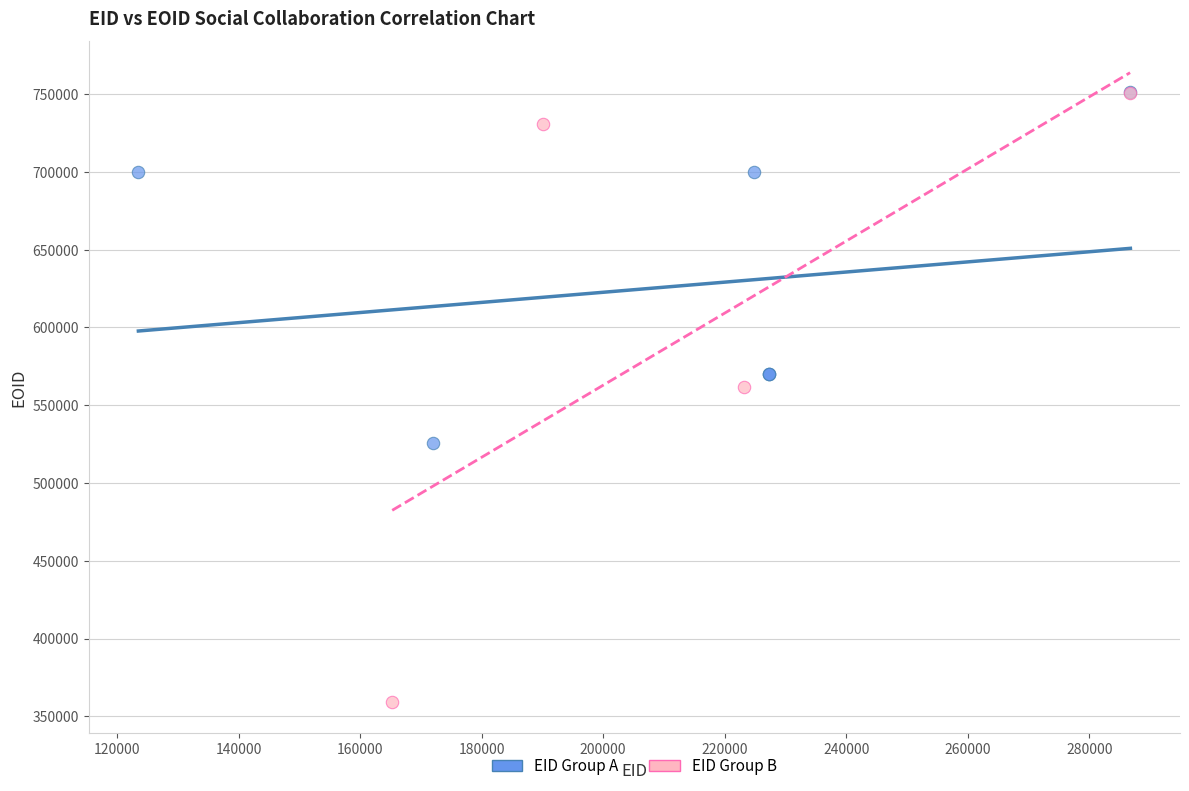

Which series contains the lowest Y value?

EID Group B